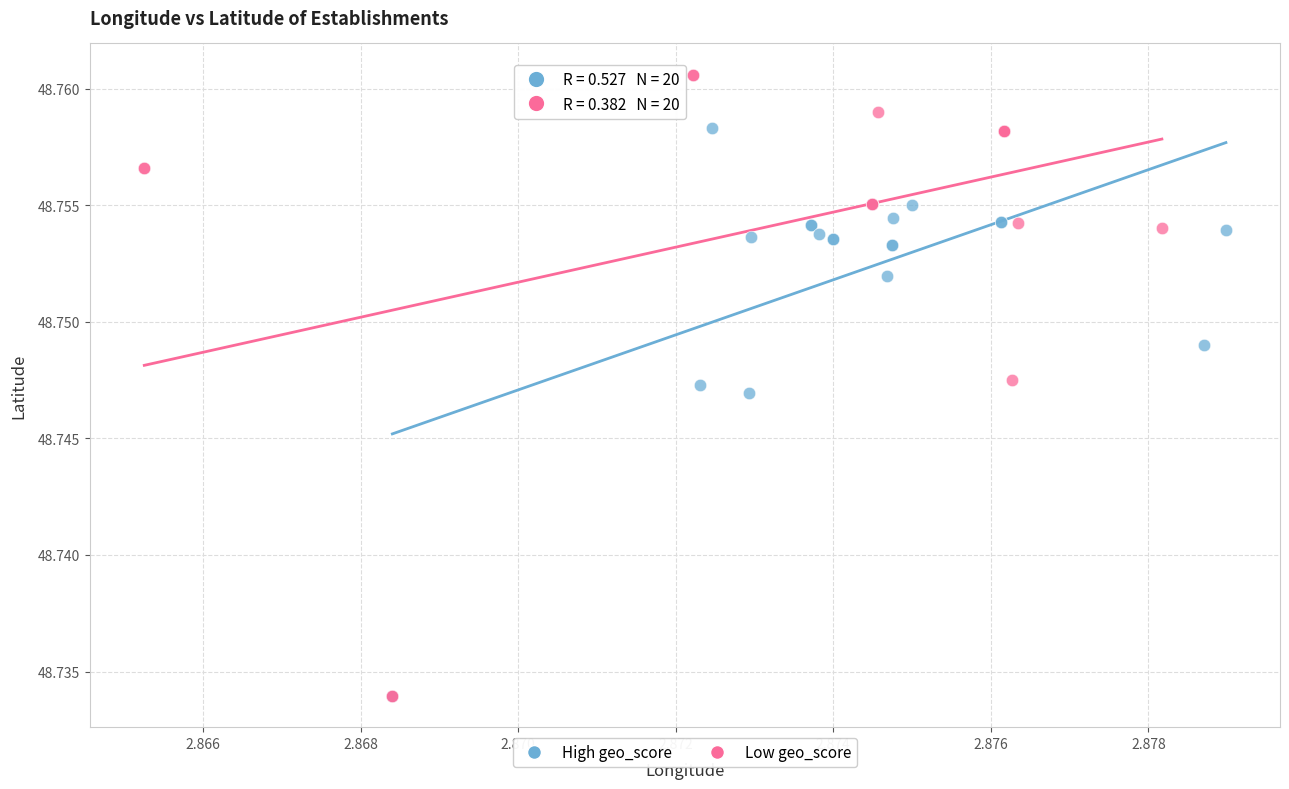

Which series has the widest spread of Y values?

Low geo_score